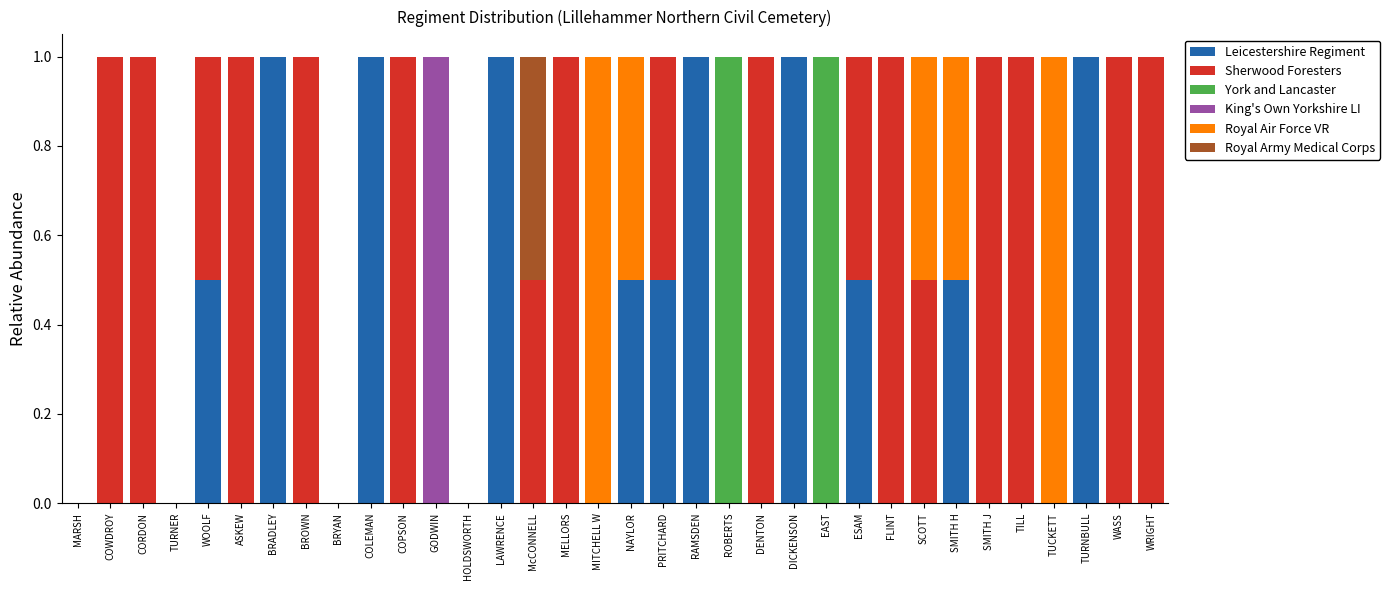

What is the maximum value for Leicestershire Regiment?

1.0